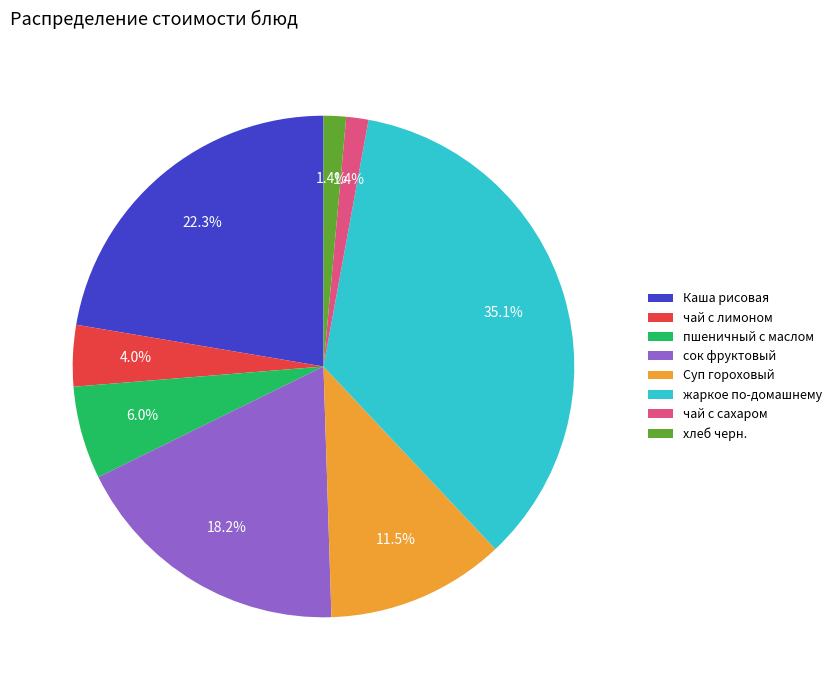

Does any single category account for the majority?

No